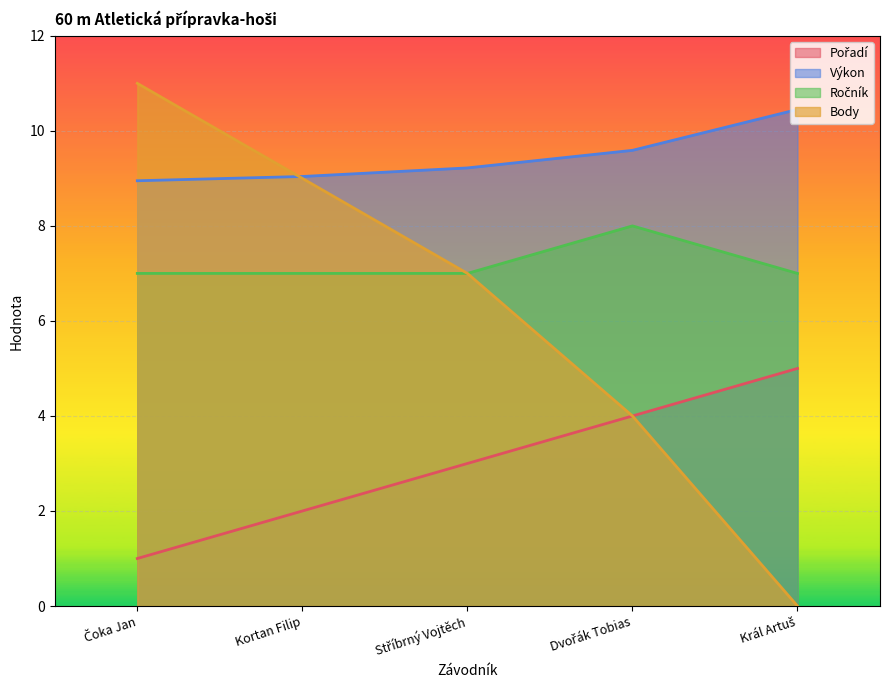

Reading right to left, what are all the values shown in this chart?

Pořadí: Král Artuš=5.0	Dvořák Tobias=4.0	Stříbrný Vojtěch=3.0	Kortan Filip=2.0	Čoka Jan=1.0
Výkon: Král Artuš=10.4	Dvořák Tobias=9.6	Stříbrný Vojtěch=9.2	Kortan Filip=9.0	Čoka Jan=8.9
Ročník: Král Artuš=7.0	Dvořák Tobias=8.0	Stříbrný Vojtěch=7.0	Kortan Filip=7.0	Čoka Jan=7.0
Body: Král Artuš=0.0	Dvořák Tobias=4.0	Stříbrný Vojtěch=7.0	Kortan Filip=9.0	Čoka Jan=11.0